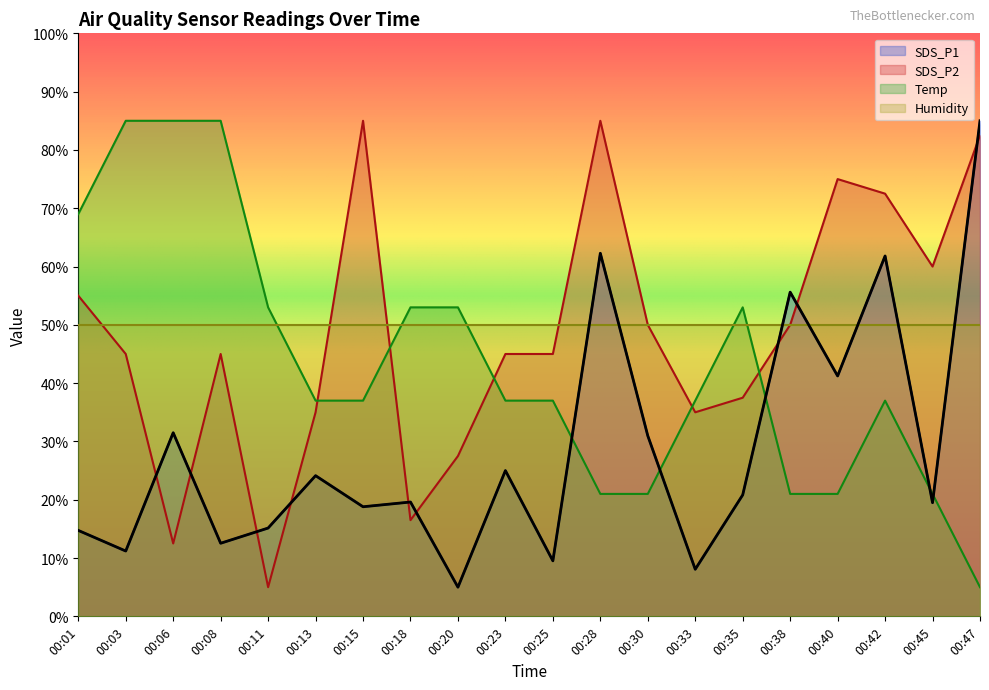

What is the lowest value of the Temp series?

5.0